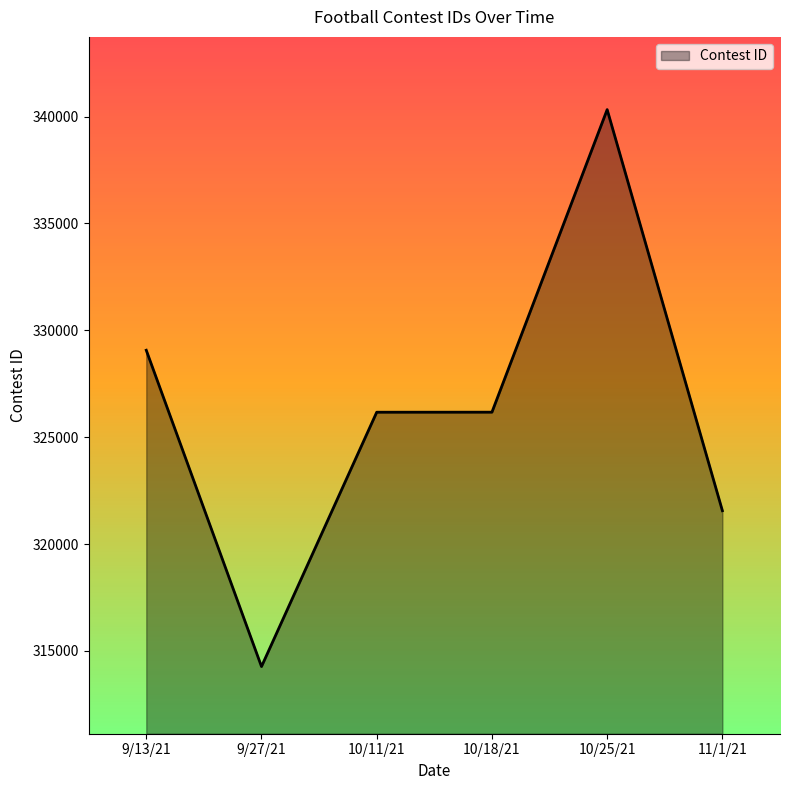

Read the value at 10/18/21, to the nearest 100.

326200